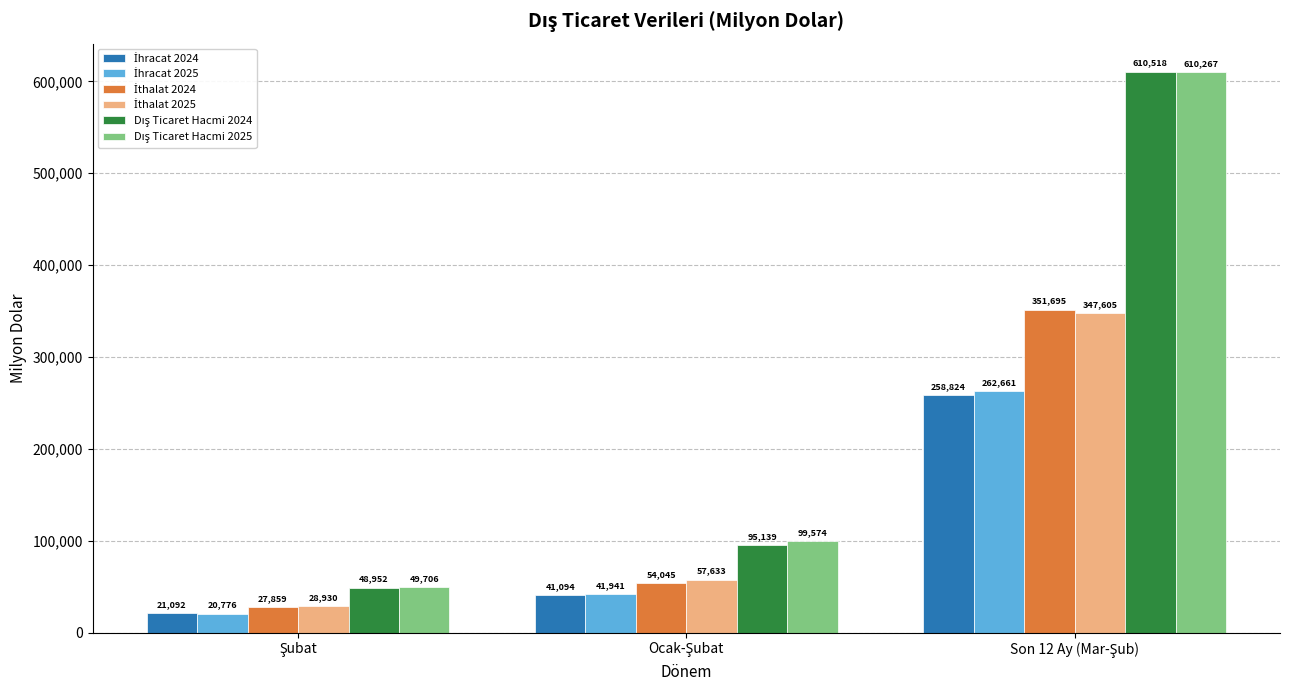

What is the greatest value displayed?

610518.3